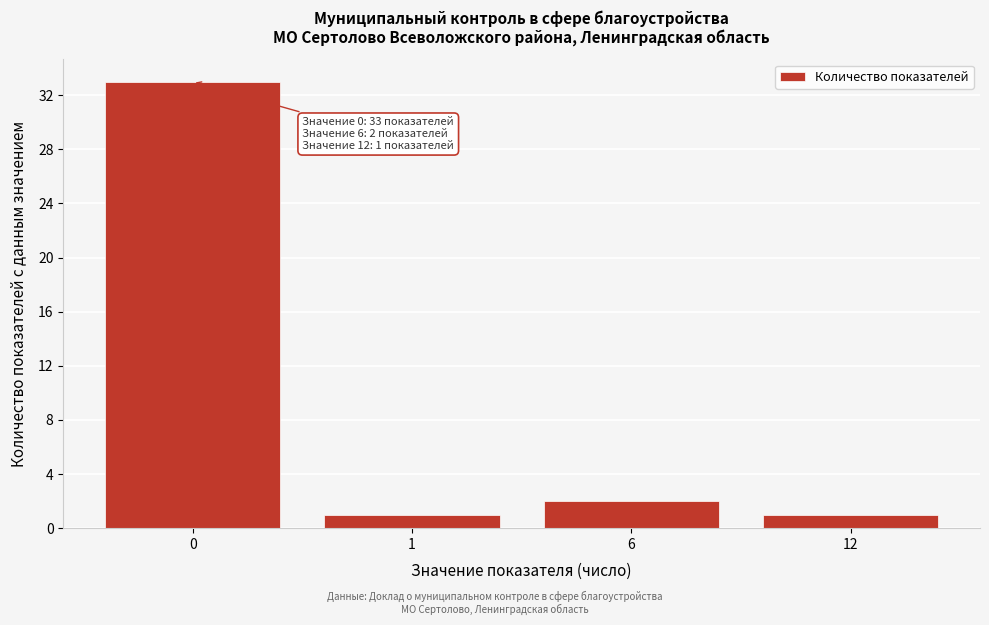

Reading left to right, what are all the values shown in this chart?

33	1	2	1